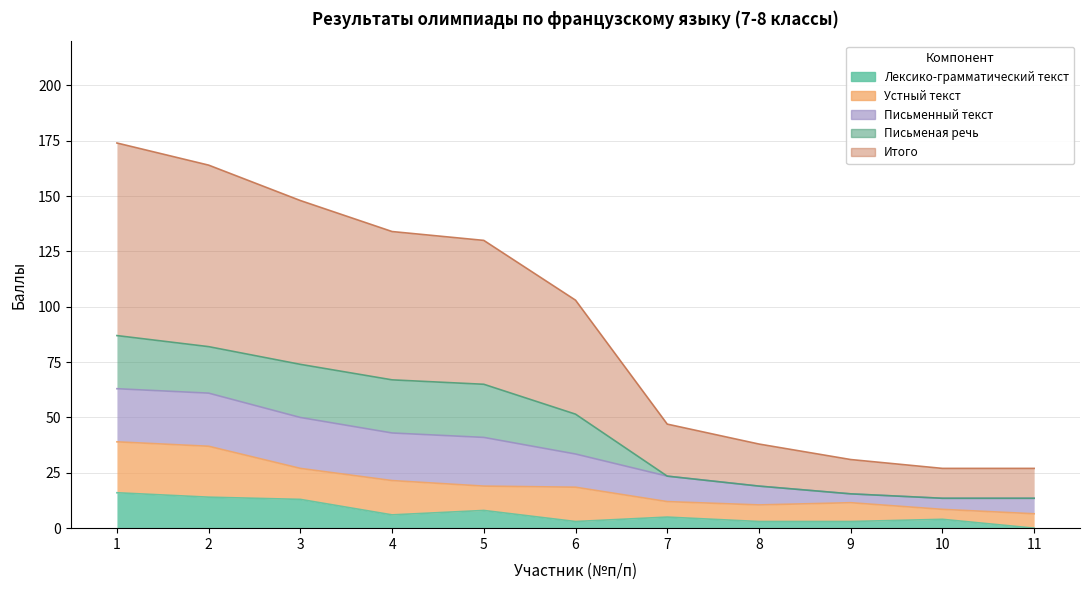

Reading left to right, what are all the values shown in this chart?

Лексико-грамматический текст: 16.0	14.0	13.0	6.0	8.0	3.0	5.0	3.0	3.0	4.0	0.0
Устный текст: 23.0	23.0	14.0	15.5	11.0	15.5	7.0	7.5	8.5	4.5	6.5
Письменный текст: 24.0	24.0	23.0	21.5	22.0	15.0	11.5	8.5	4.0	5.0	7.0
Письменая речь: 24.0	21.0	24.0	24.0	24.0	18.0	0.0	0.0	0.0	0.0	0.0
Итого: 87.0	82.0	74.0	67.0	65.0	51.5	23.5	19.0	15.5	13.5	13.5